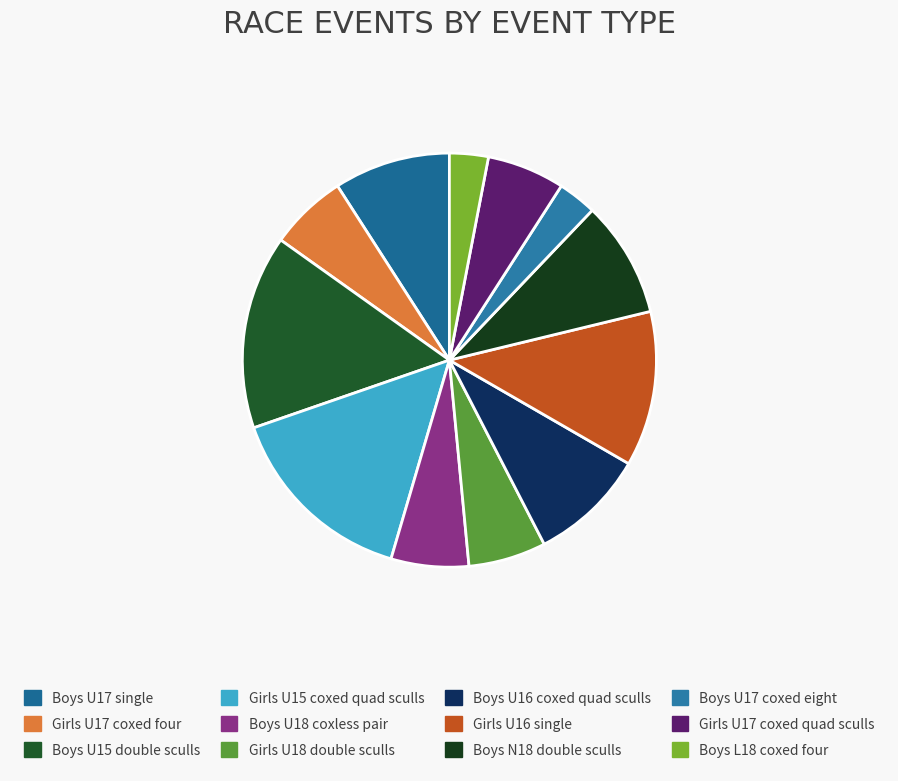

The Girls U18 double sculls slice represents 20% of the pie. True or false?

False